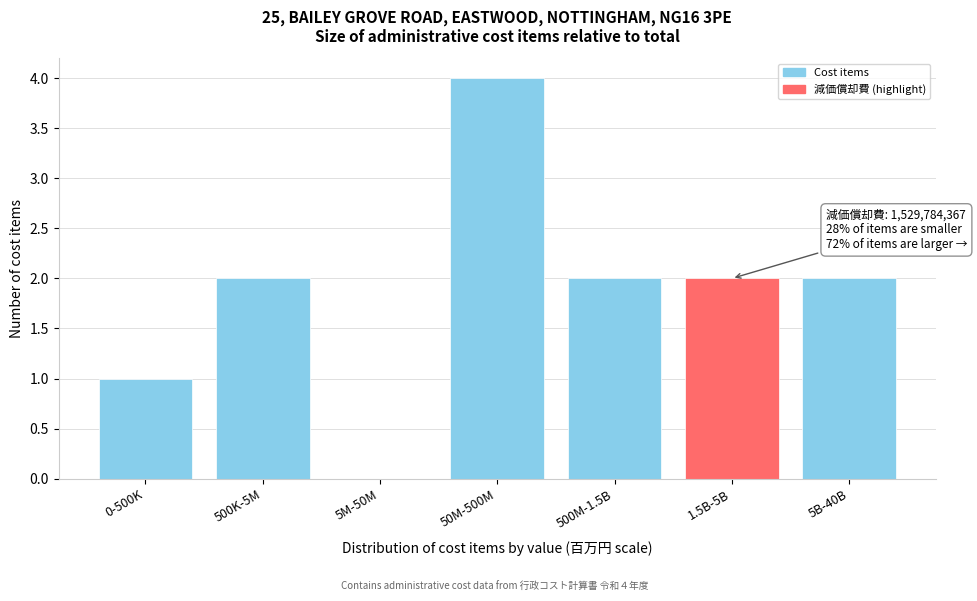

Reading right to left, extract all data points from this chart.

5B-40B=2	1.5B-5B=2	500M-1.5B=2	50M-500M=4	5M-50M=0	500K-5M=2	0-500K=1